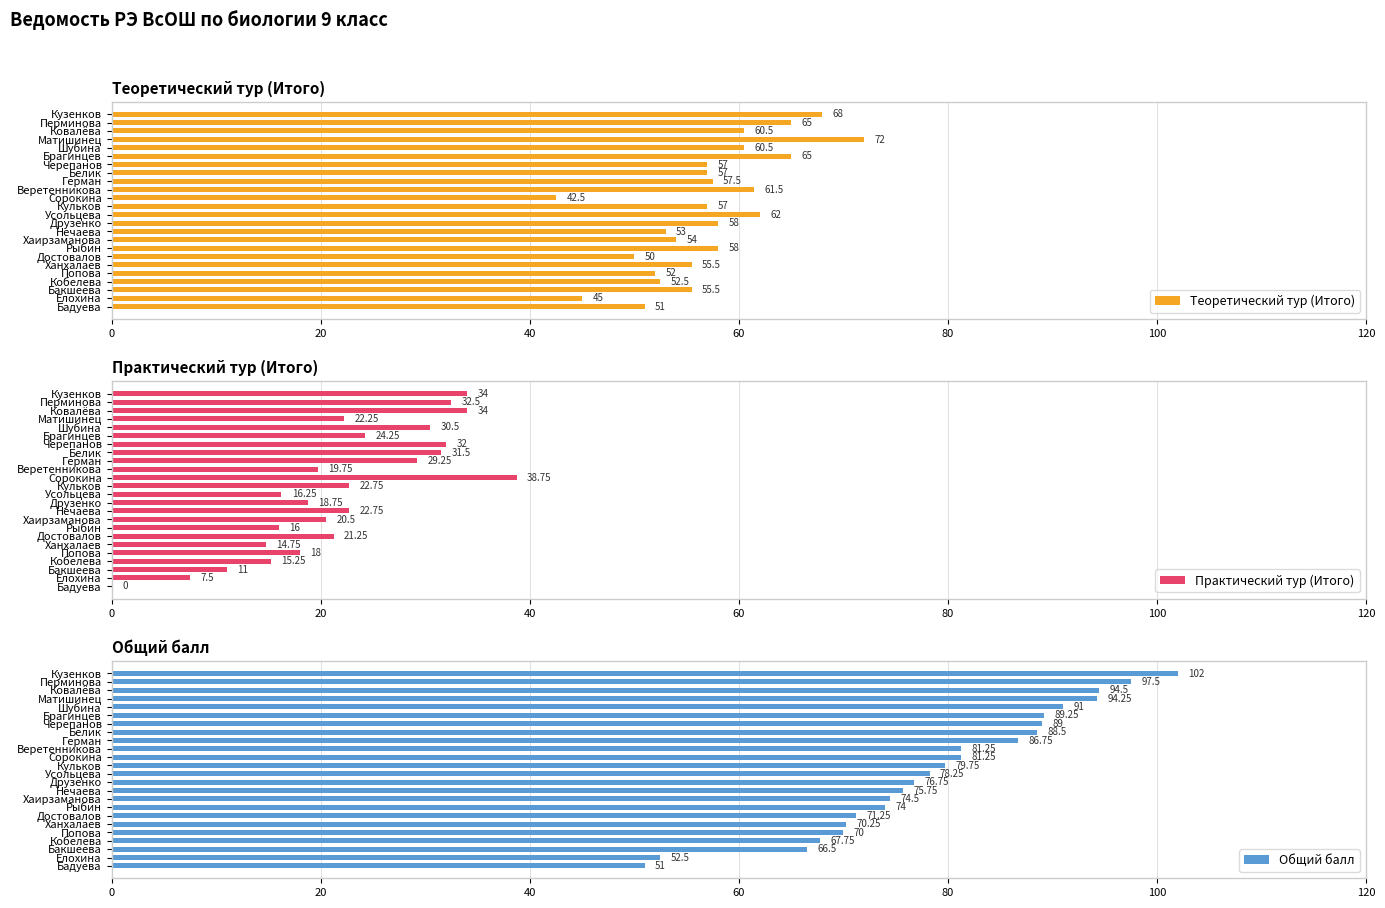

What are all the series names shown in the legend?

Теоретический тур (Итого), Практический тур (Итого), Общий балл